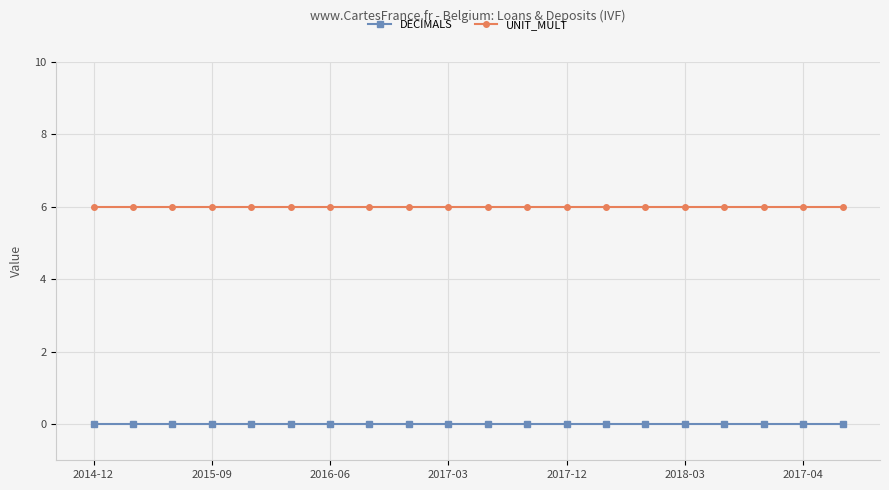

What is the maximum value for UNIT_MULT?

6